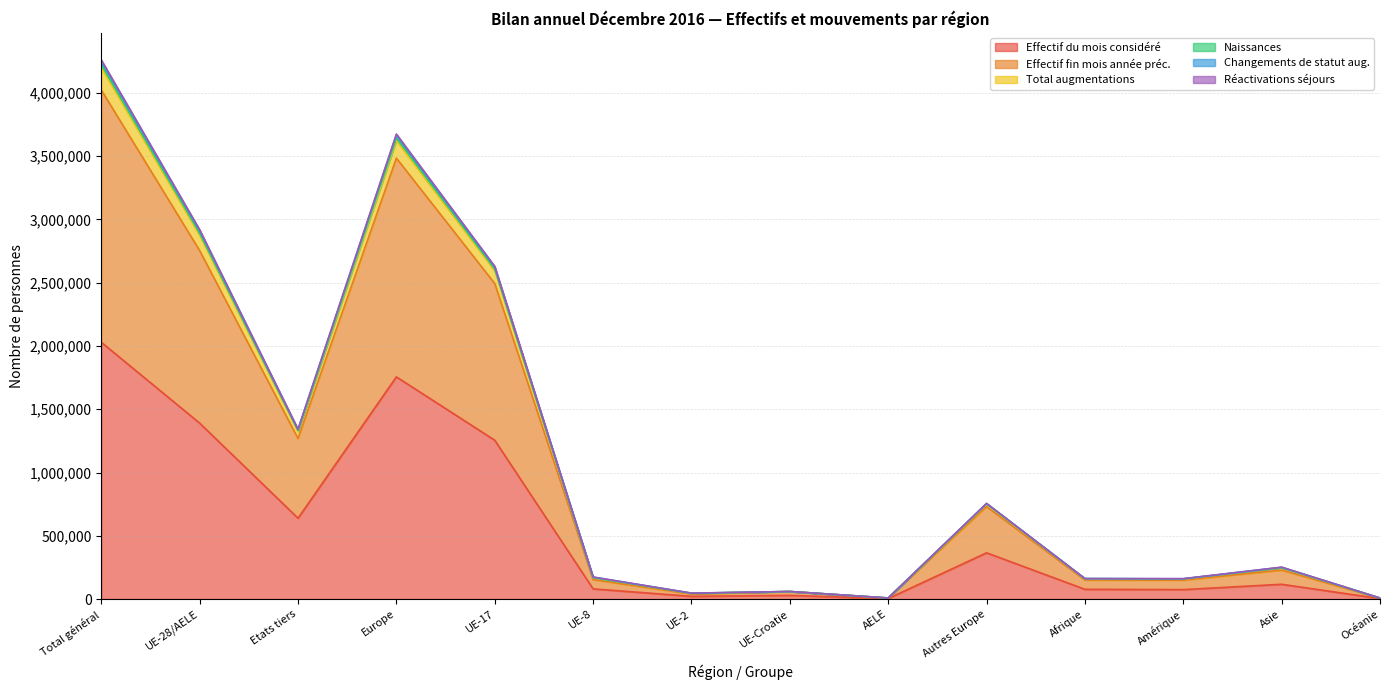

What is the label of the 3rd point from the right?

Amérique